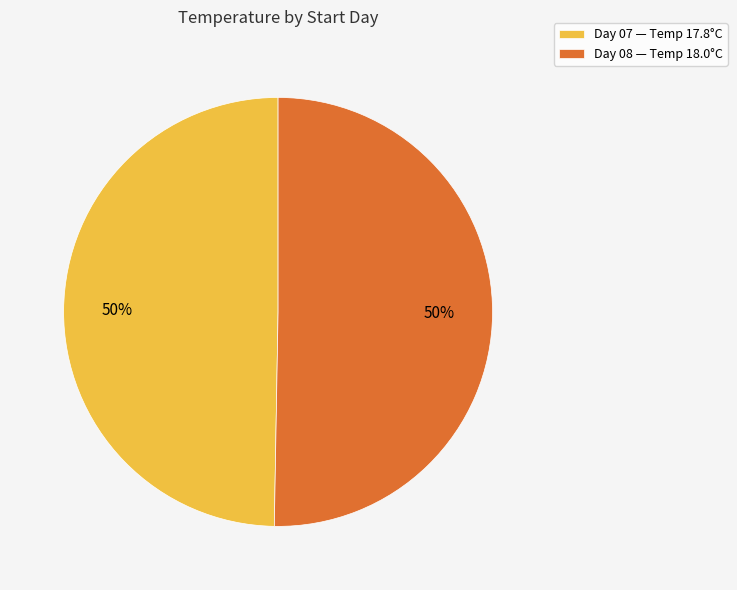

To the nearest percent, what percentage of the pie is Day 07 — Temp 17.8°C?

50%